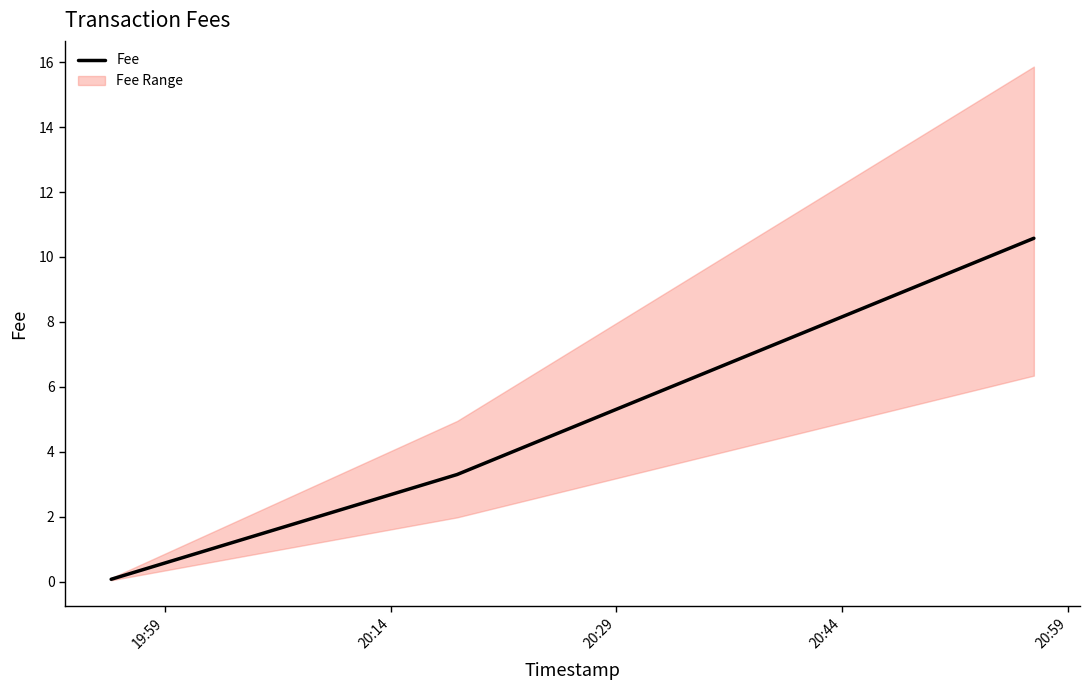

Reading left to right, transcribe all the data shown in this chart.

0.1	3.3	10.6